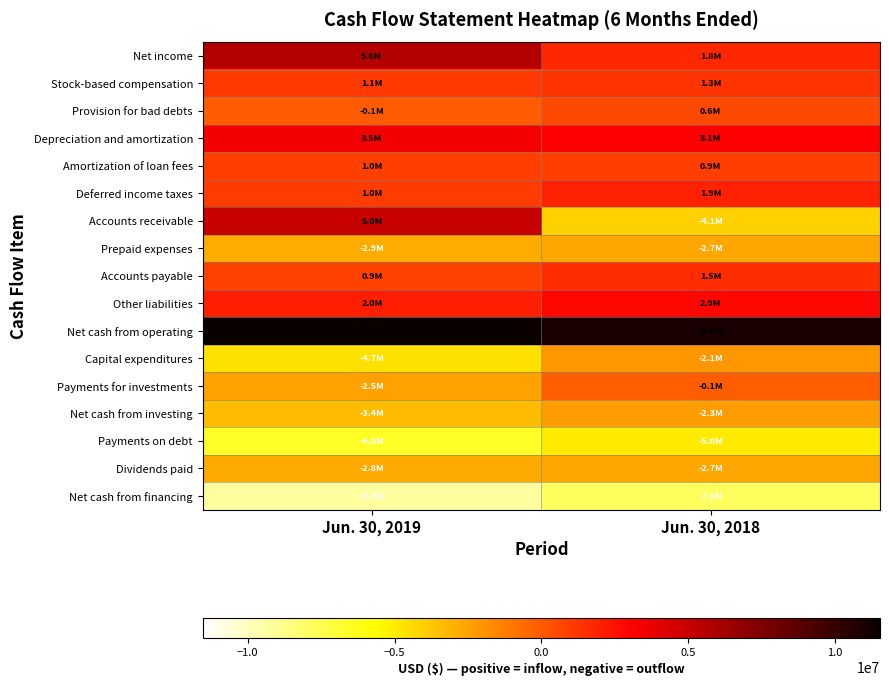

Reading left to right, transcribe all the data shown in this chart.

Net income: Jun. 30, 2019=5622264	Jun. 30, 2018=1757420
Stock-based compensation: Jun. 30, 2019=1132190	Jun. 30, 2018=1321176
Provision for bad debts: Jun. 30, 2019=-72379	Jun. 30, 2018=571781
Depreciation and amortization: Jun. 30, 2019=3511474	Jun. 30, 2018=3108786
Amortization of loan fees: Jun. 30, 2019=967966	Jun. 30, 2018=940752
Deferred income taxes: Jun. 30, 2019=1025496	Jun. 30, 2018=1934733
Accounts receivable: Jun. 30, 2019=5002344	Jun. 30, 2018=-4061594
Prepaid expenses: Jun. 30, 2019=-2878929	Jun. 30, 2018=-2663314
Accounts payable: Jun. 30, 2019=890586	Jun. 30, 2018=1540134
Other liabilities: Jun. 30, 2019=2008914	Jun. 30, 2018=2865485
Net cash from operating: Jun. 30, 2019=11533939	Jun. 30, 2018=10982567
Capital expenditures: Jun. 30, 2019=-4669405	Jun. 30, 2018=-2126999
Payments for investments: Jun. 30, 2019=-2500000	Jun. 30, 2018=-150000
Net cash from investing: Jun. 30, 2019=-3369405	Jun. 30, 2018=-2329499
Payments on debt: Jun. 30, 2019=-6500000	Jun. 30, 2018=-5032010
Dividends paid: Jun. 30, 2019=-2761343	Jun. 30, 2018=-2653303
Net cash from financing: Jun. 30, 2019=-9325978	Jun. 30, 2018=-7753709